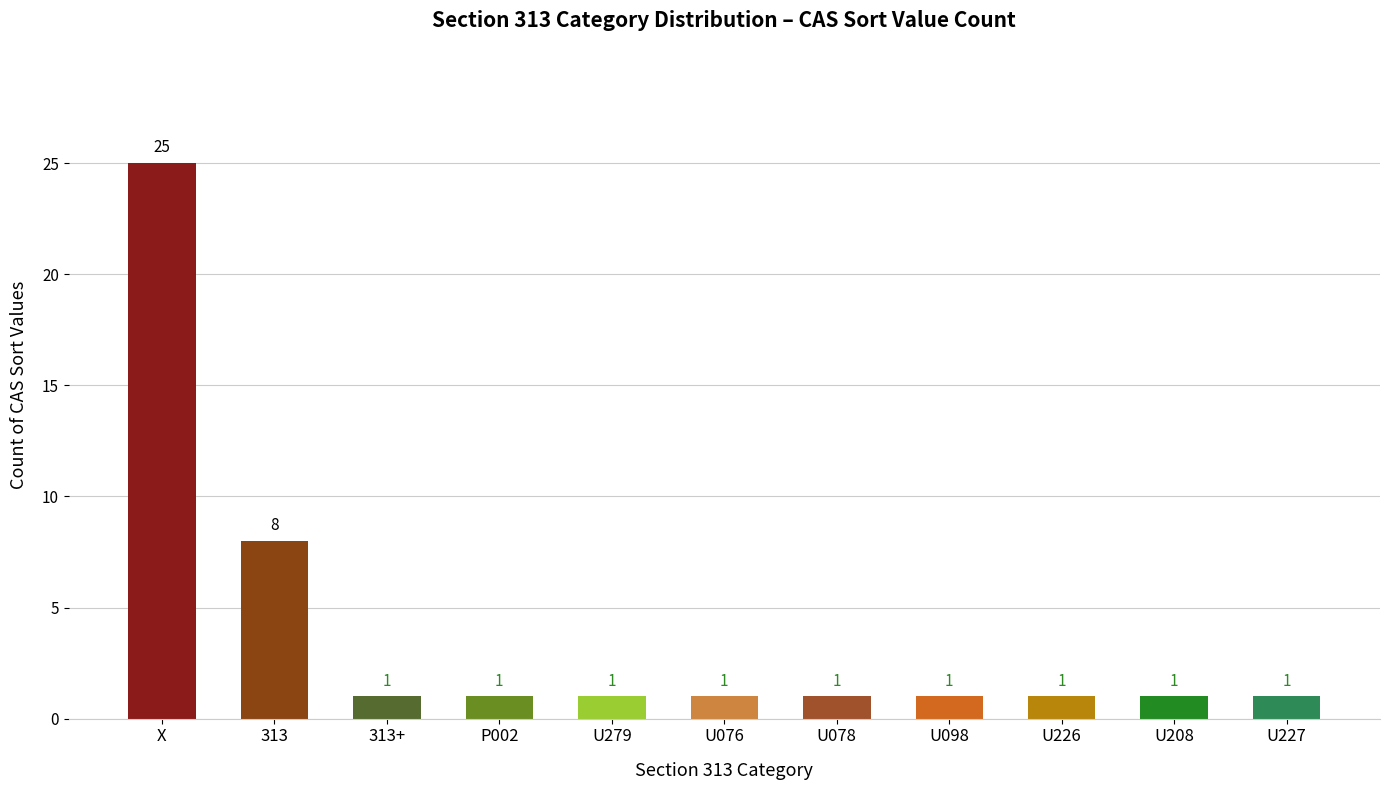

Approximately how many times larger is the value at U076 compared to 313?

0.1